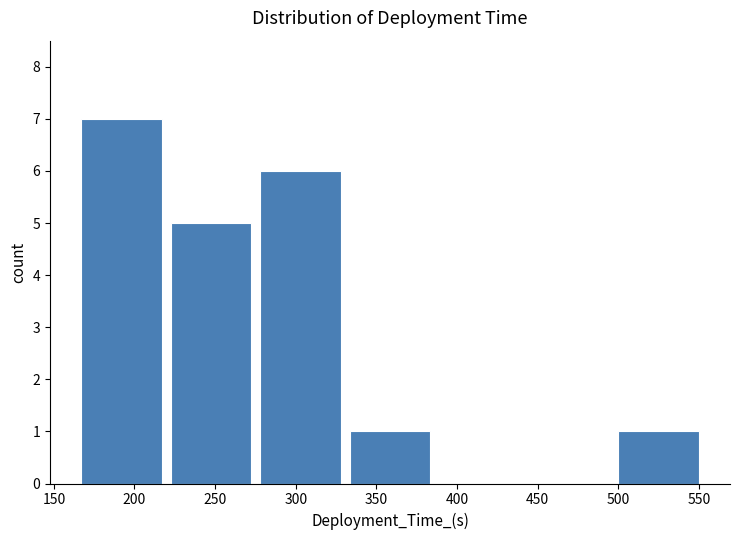

What is the height of the bar covering 220 to 275 on the x-axis? Neither the bar edges nor the heights are printed on the chart, so give them approximately, as read against the axes.

5